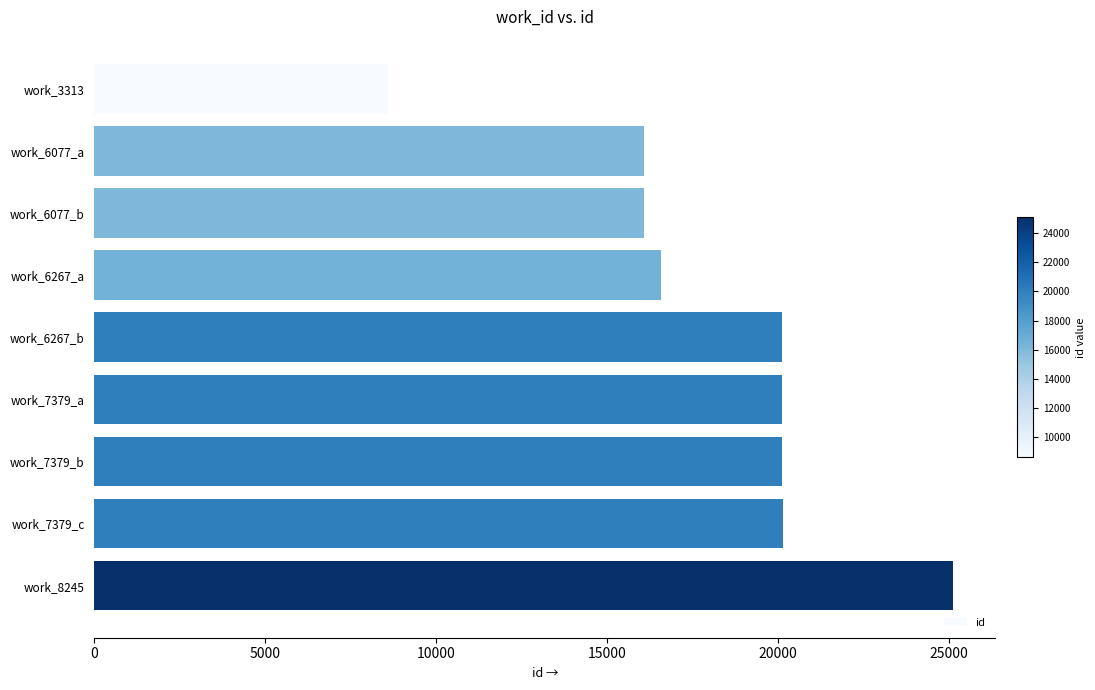

Between work_7379_c and work_6077_b, which is larger?

work_7379_c